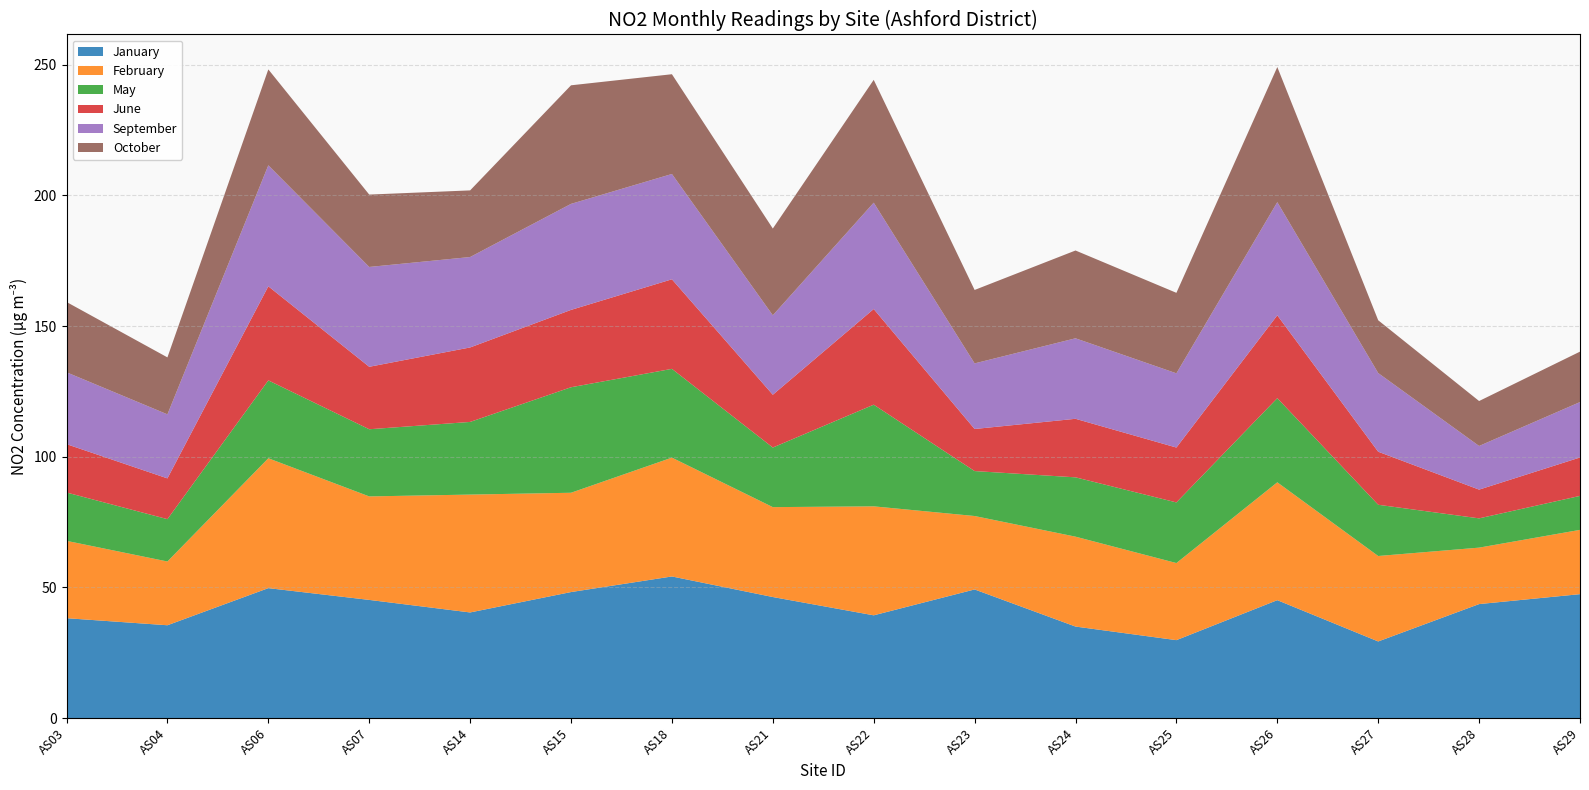

Reading left to right, transcribe all the data shown in this chart.

January: AS03=38.2	AS04=35.5	AS06=49.7	AS07=45.2	AS14=40.4	AS15=48.2	AS18=54.2	AS21=46.3	AS22=39.3	AS23=49.2	AS24=35.0	AS25=29.8	AS26=45.1	AS27=29.3	AS28=43.6	AS29=47.4
February: AS03=29.6	AS04=24.4	AS06=49.7	AS07=39.6	AS14=45.1	AS15=38.0	AS18=45.5	AS21=34.4	AS22=41.7	AS23=28.1	AS24=34.4	AS25=29.5	AS26=45.1	AS27=32.7	AS28=21.6	AS29=24.6
May: AS03=18.5	AS04=16.2	AS06=29.8	AS07=25.7	AS14=27.8	AS15=40.4	AS18=34.0	AS21=22.8	AS22=38.9	AS23=17.2	AS24=22.7	AS25=23.2	AS26=32.2	AS27=19.6	AS28=11.2	AS29=13.0
June: AS03=18.5	AS04=15.6	AS06=36.0	AS07=23.9	AS14=28.5	AS15=29.6	AS18=34.3	AS21=20.2	AS22=36.6	AS23=16.1	AS24=22.4	AS25=21.0	AS26=31.7	AS27=20.3	AS28=11.0	AS29=14.7
September: AS03=27.5	AS04=24.5	AS06=46.3	AS07=38.2	AS14=34.6	AS15=40.6	AS18=40.3	AS21=30.4	AS22=40.7	AS23=25.1	AS24=30.8	AS25=28.4	AS26=43.3	AS27=30.1	AS28=16.7	AS29=21.2
October: AS03=26.9	AS04=21.8	AS06=36.7	AS07=27.7	AS14=25.5	AS15=45.4	AS18=38.2	AS21=33.2	AS22=47.0	AS23=28.1	AS24=33.6	AS25=30.8	AS26=51.7	AS27=20.2	AS28=17.2	AS29=19.3